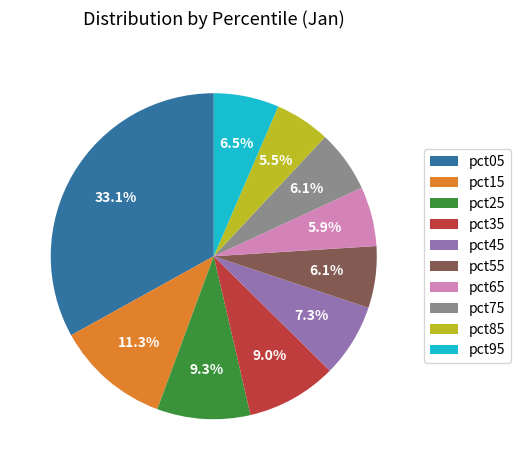

Do pct25 and pct05 together represent more than half of the pie?

No